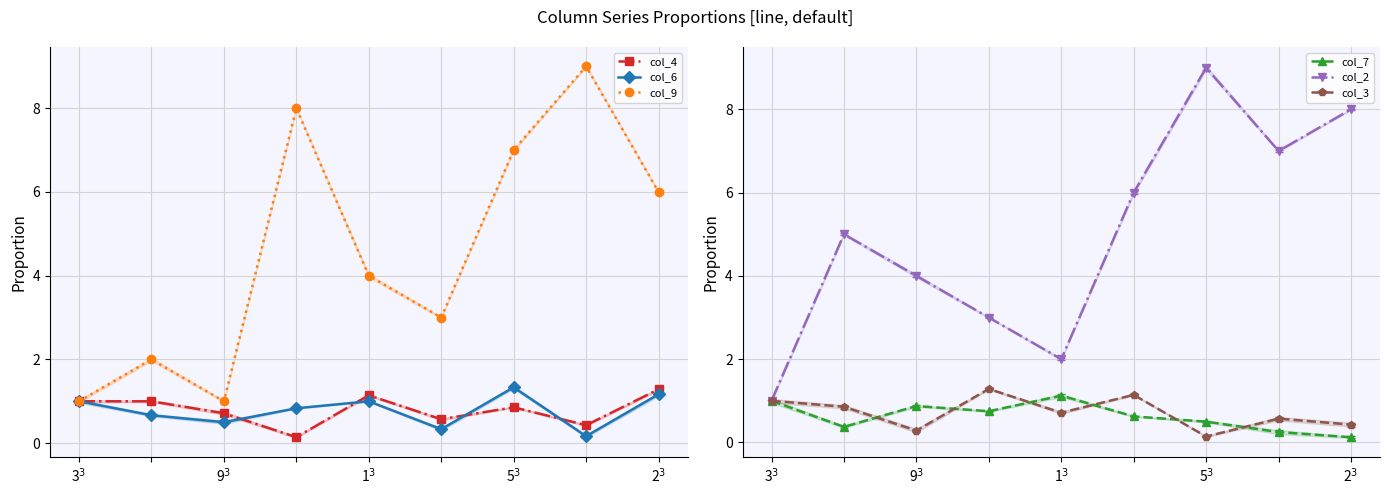

What is the smallest value displayed?

0.1